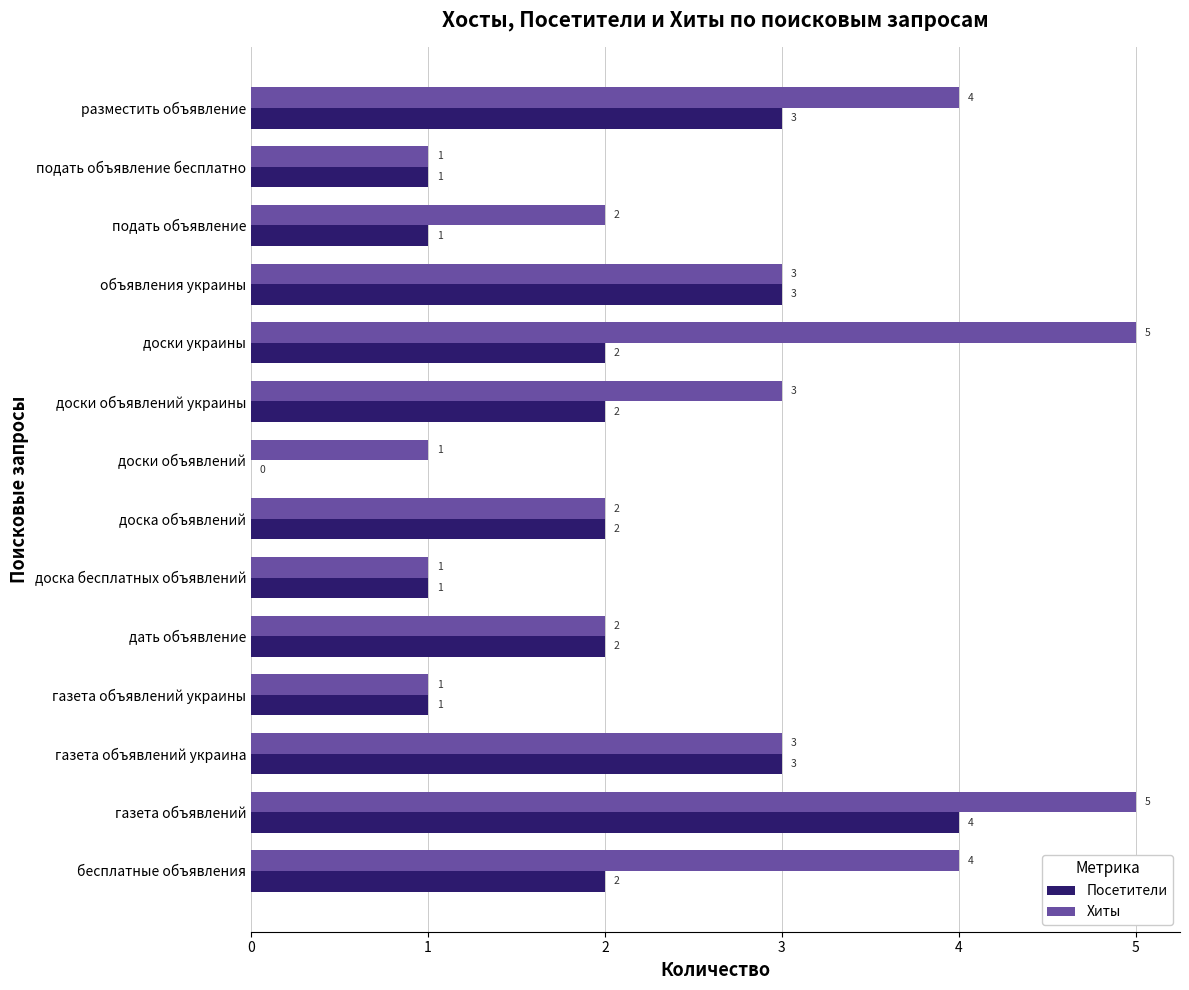

What is the sum of all Посетители values?

27